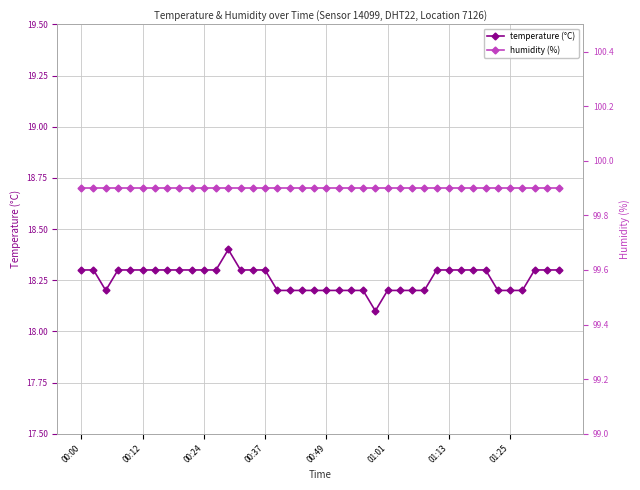

What is the highest value of the temperature (°C) series?

18.4